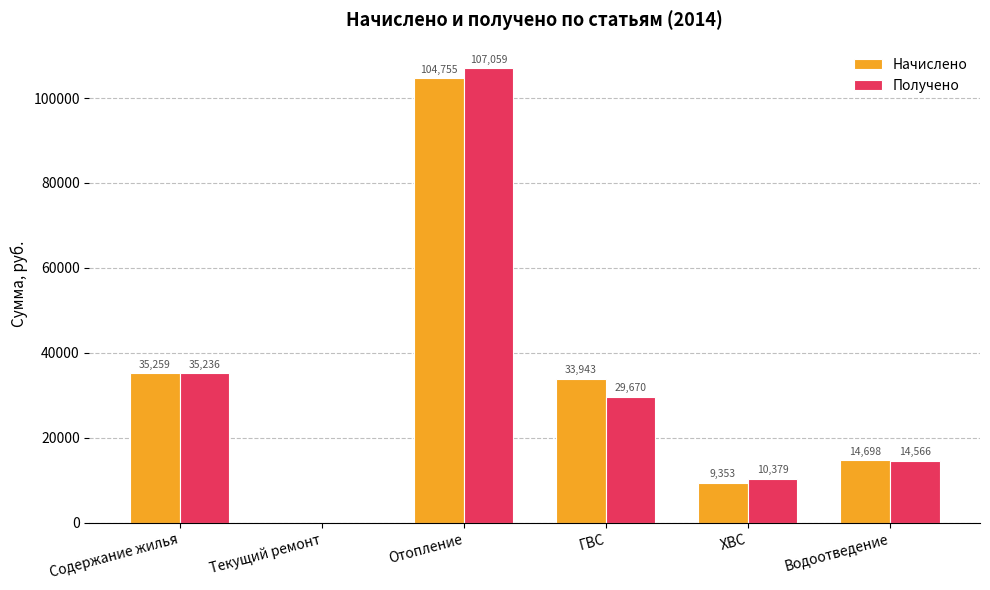

The Начислено series shows 5416.4 at ХВС. True or false?

False